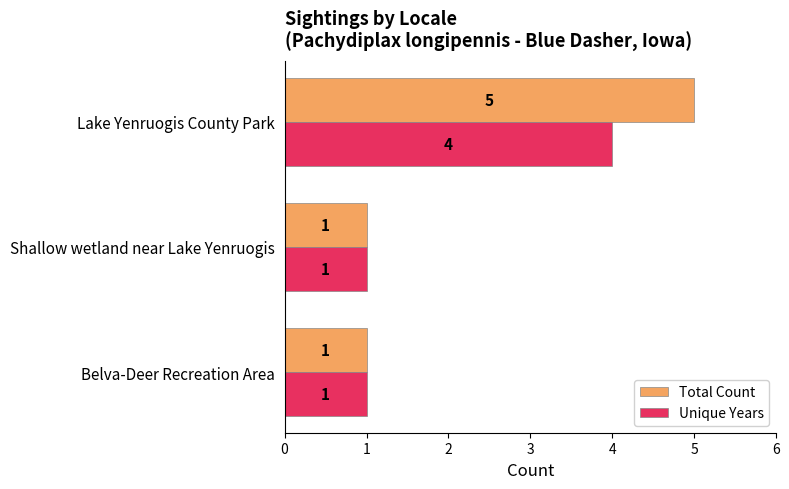

List the series in order of their overall mean, highest first.

Total Count, Unique Years